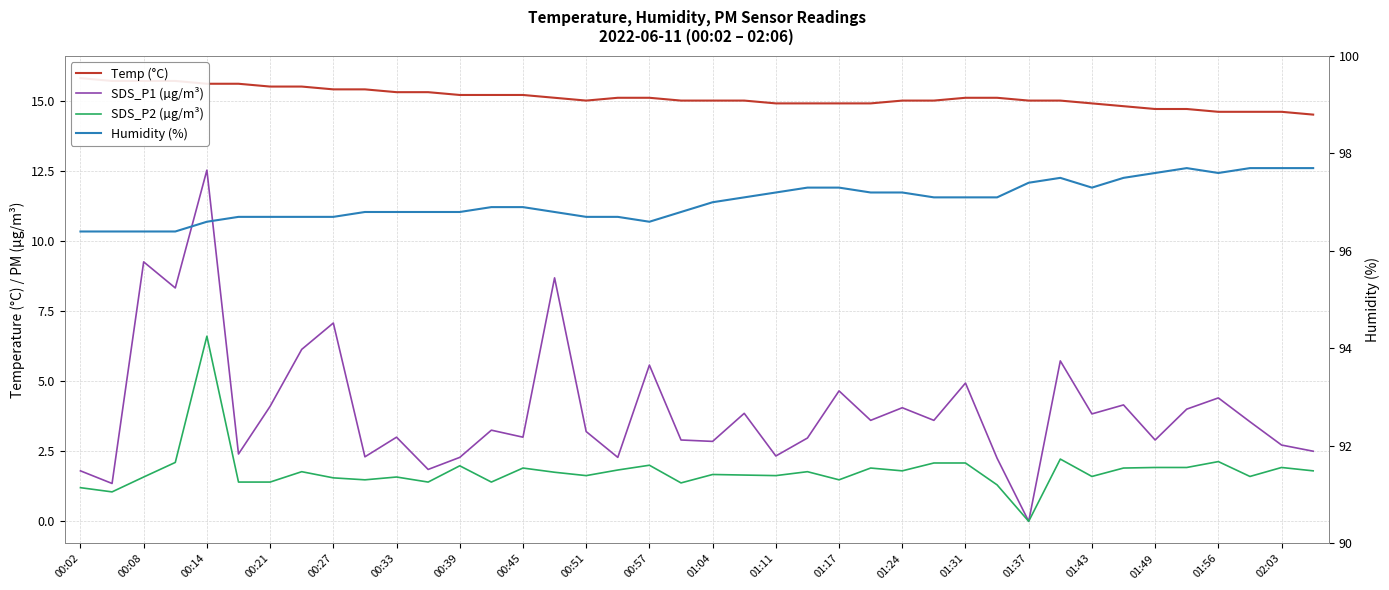

True or false: Humidity (%) and SDS_P1 (µg/m³) intersect in this chart.

False